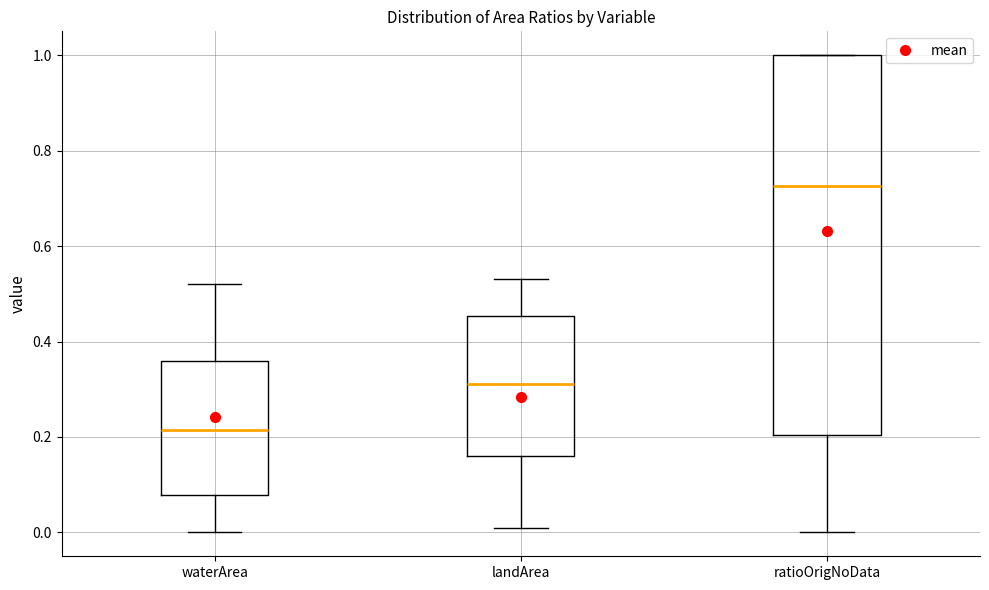

Where does the median line of the box for ratioOrigNoData sit on the y-axis? The values are not printed on the chart, so give them approximately, as read against the axis.

0.72